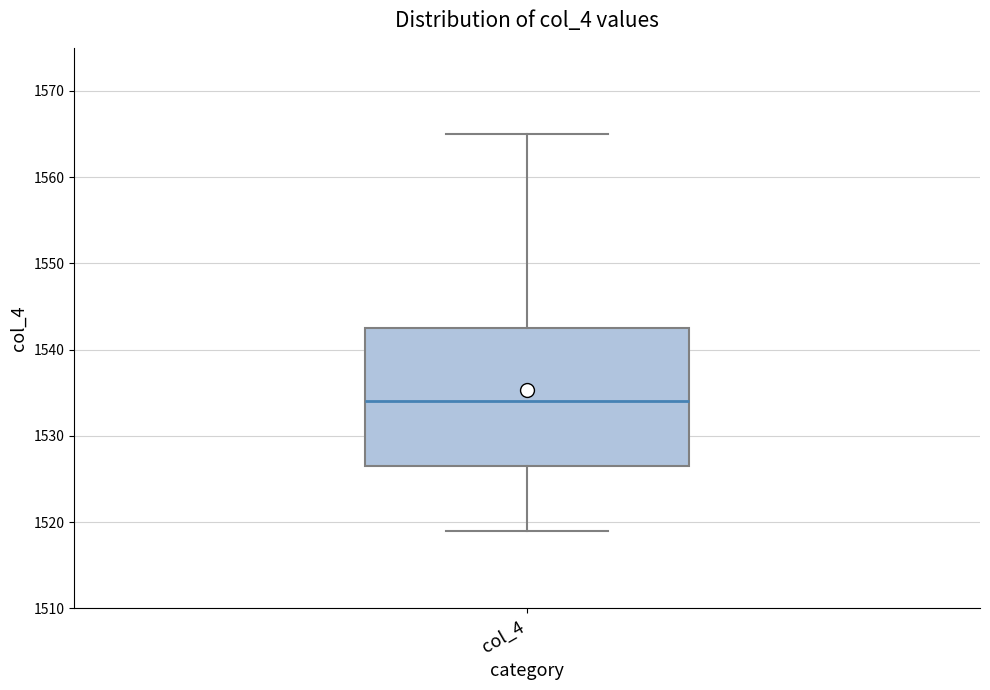

Transcribe this box plot: give where the median line is, the range the box spans, and where the two whiskers end, as read against the y-axis. The values are not printed on the chart, so give them approximately, as read against the axis.

median 1534, box 1527 to 1543, whiskers 1519 to 1565